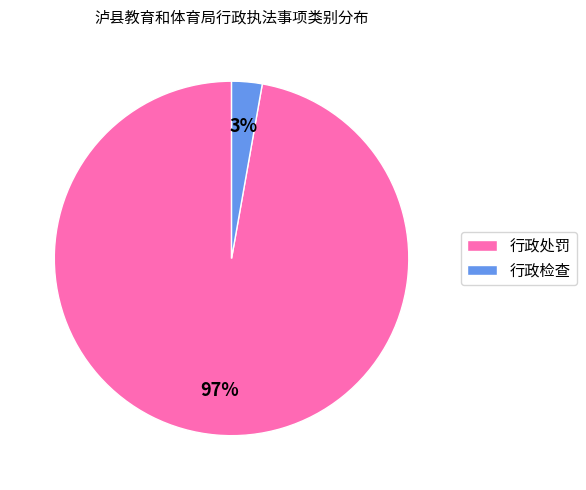

Is the sum of 行政检查 and 行政处罚 greater than half?

Yes